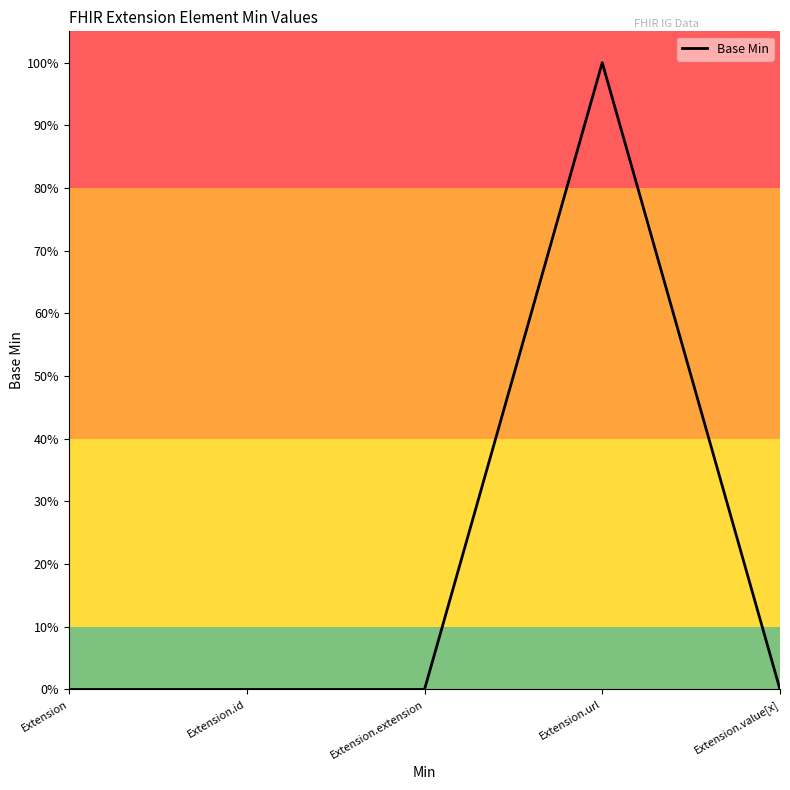

Does the chart display data point markers on the line(s)?

No